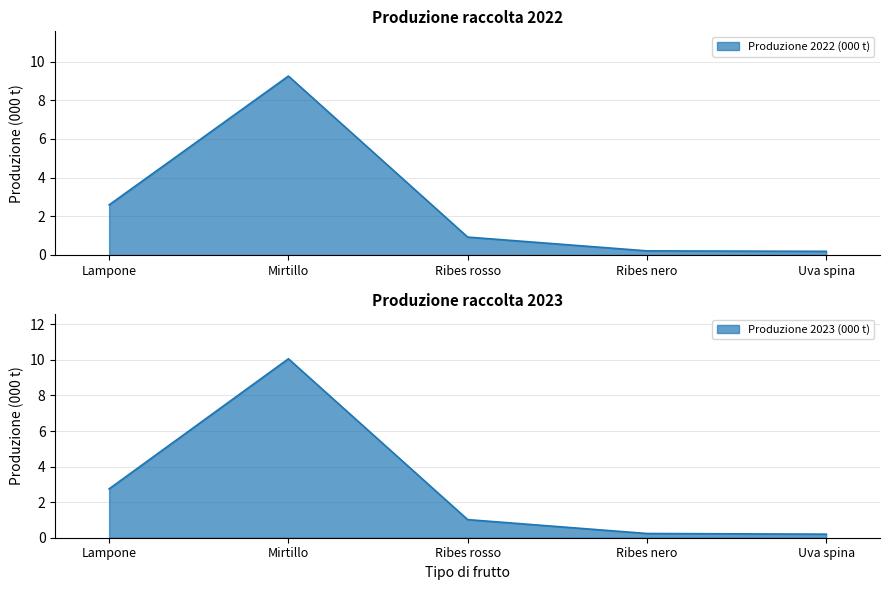

What is the spread (max minus min) of values at Lampone?

0.2